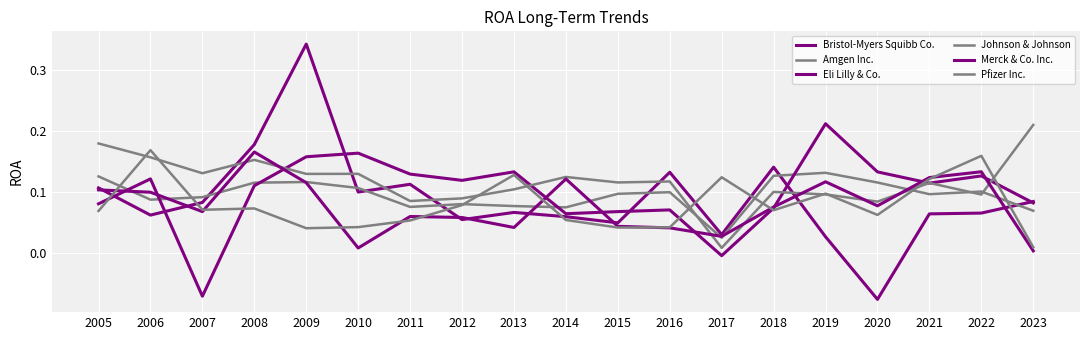

What is the maximum value shown in the chart?

0.3